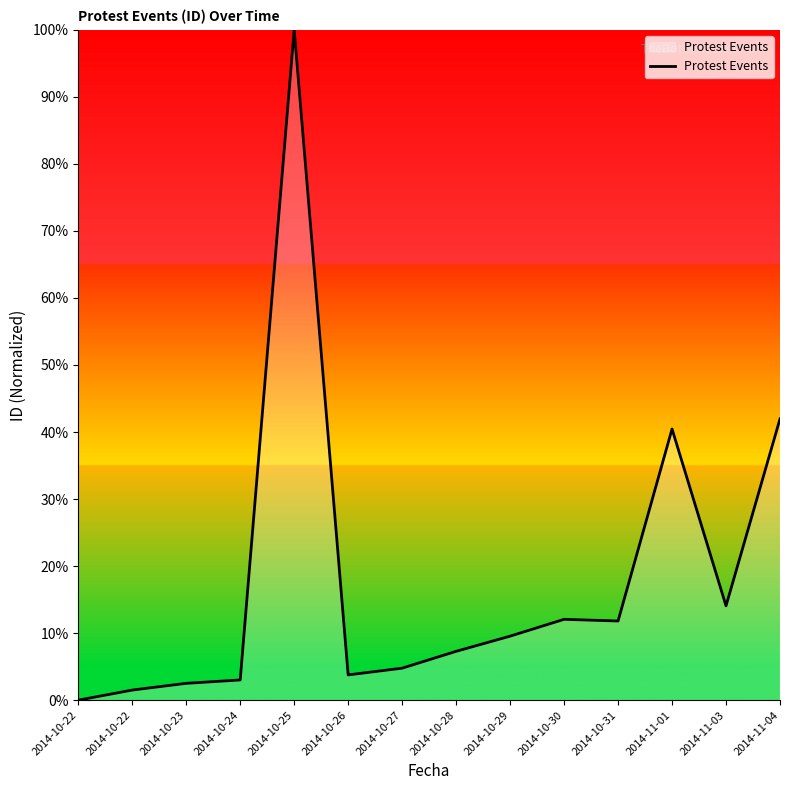

What is the difference between the maximum and minimum values?

100.0